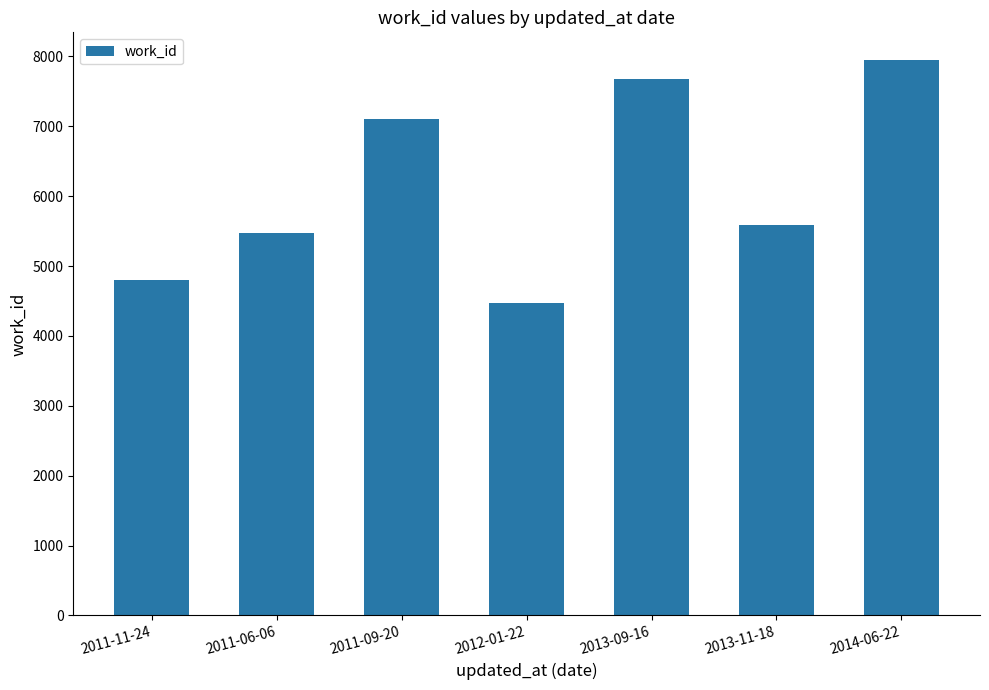

What position from the left is 2013-09-16?

5